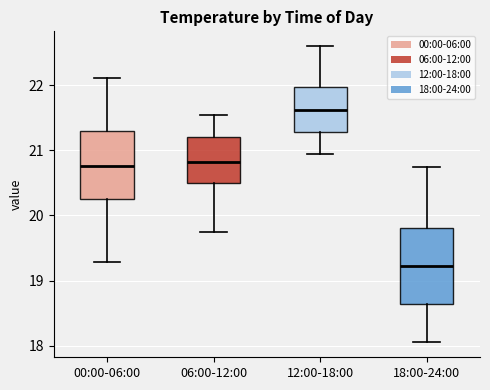

Which box is the tallest, from its lower edge to its upper edge?

18:00-24:00